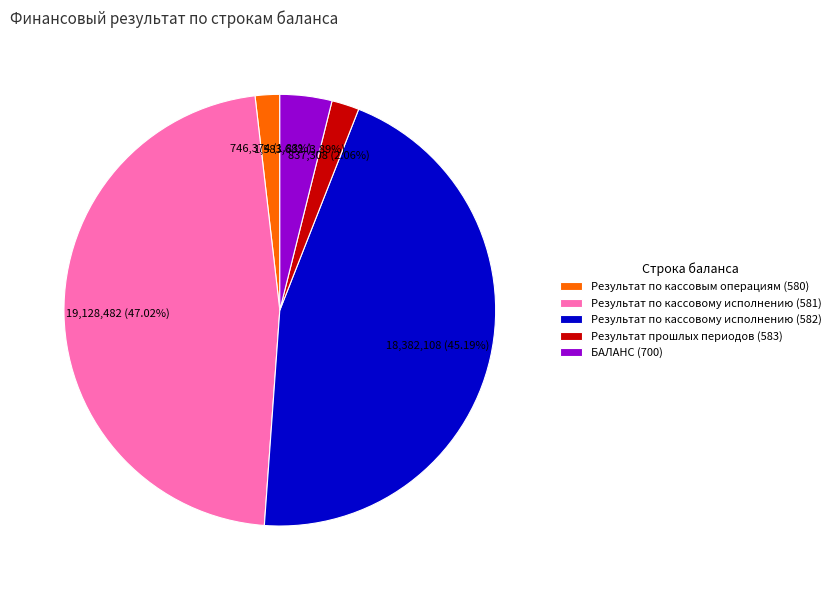

To the nearest percent, what percentage of the pie is БАЛАНС (700)?

4%